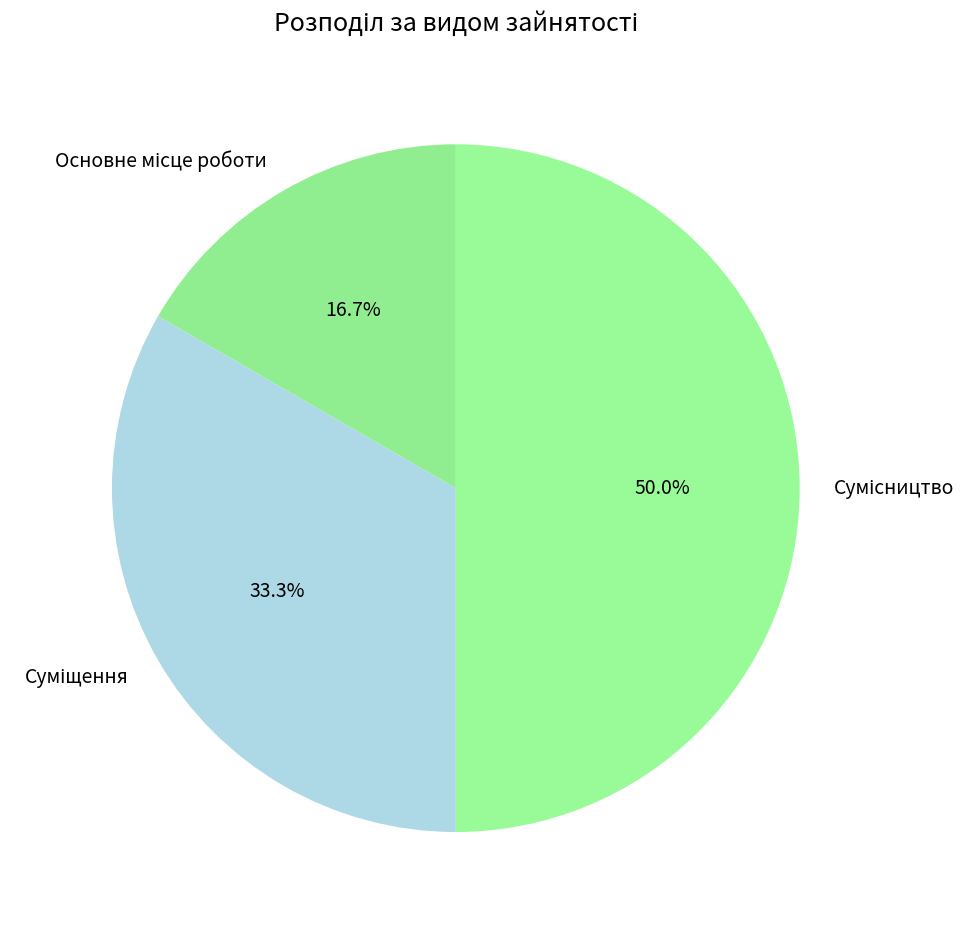

Count the number of slices in the pie.

3